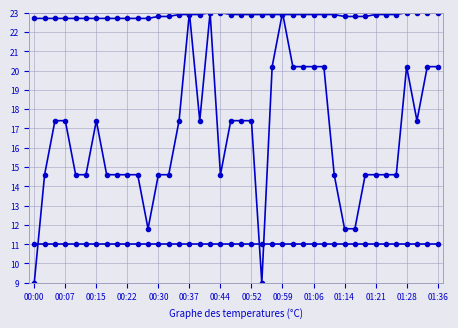

Count the number of categories in the chart.

40